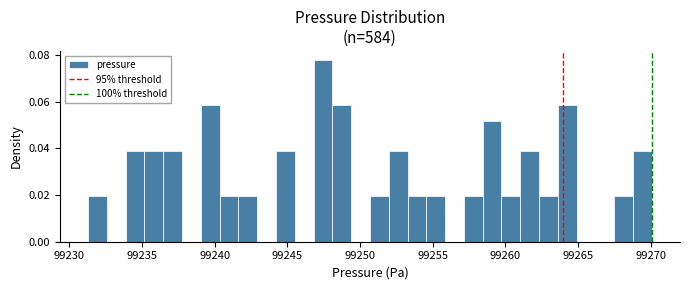

Read against the x-axis, roughly where is the centre of the tallest bar?

99247.5